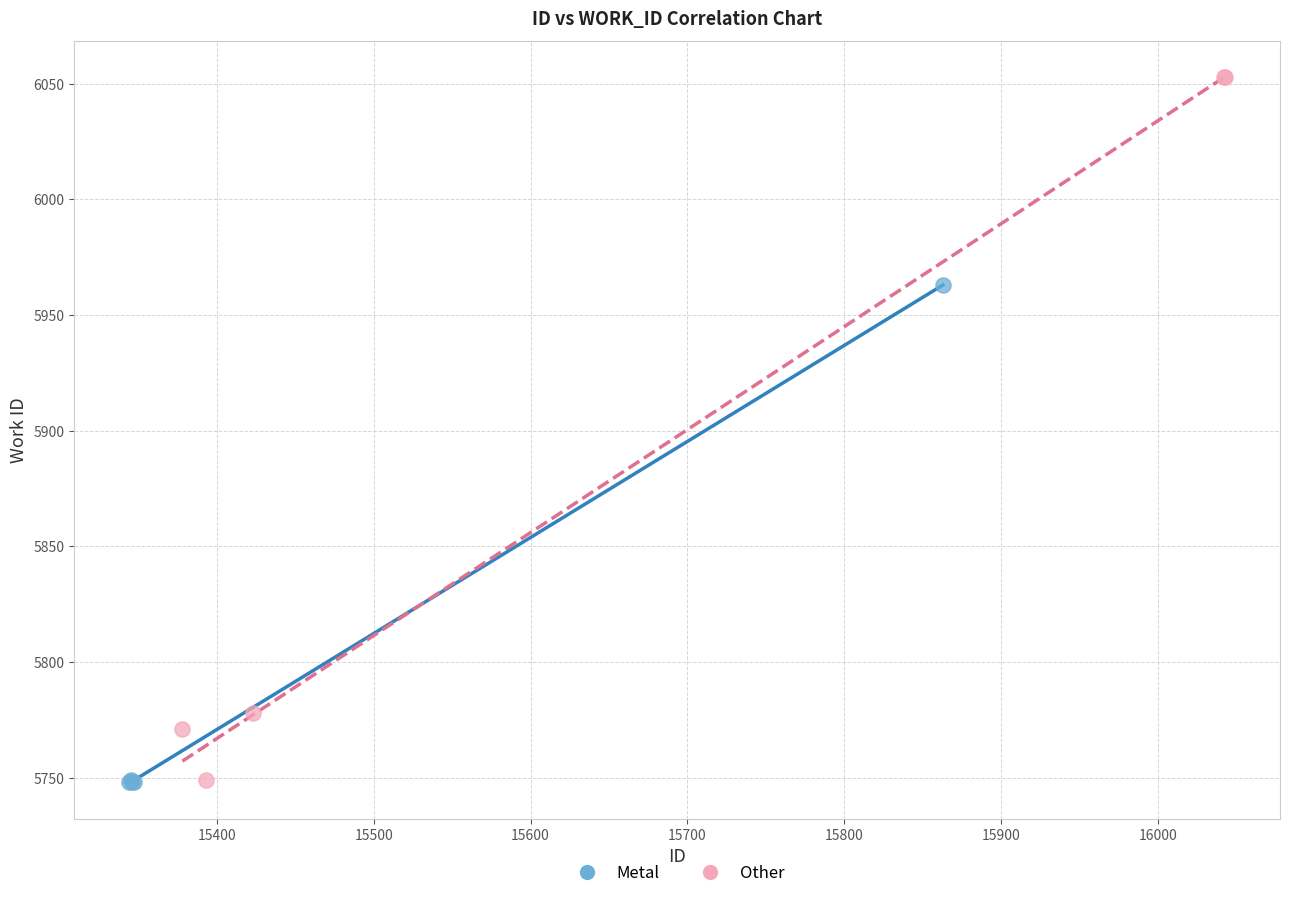

Which series contains the highest Y value?

Other